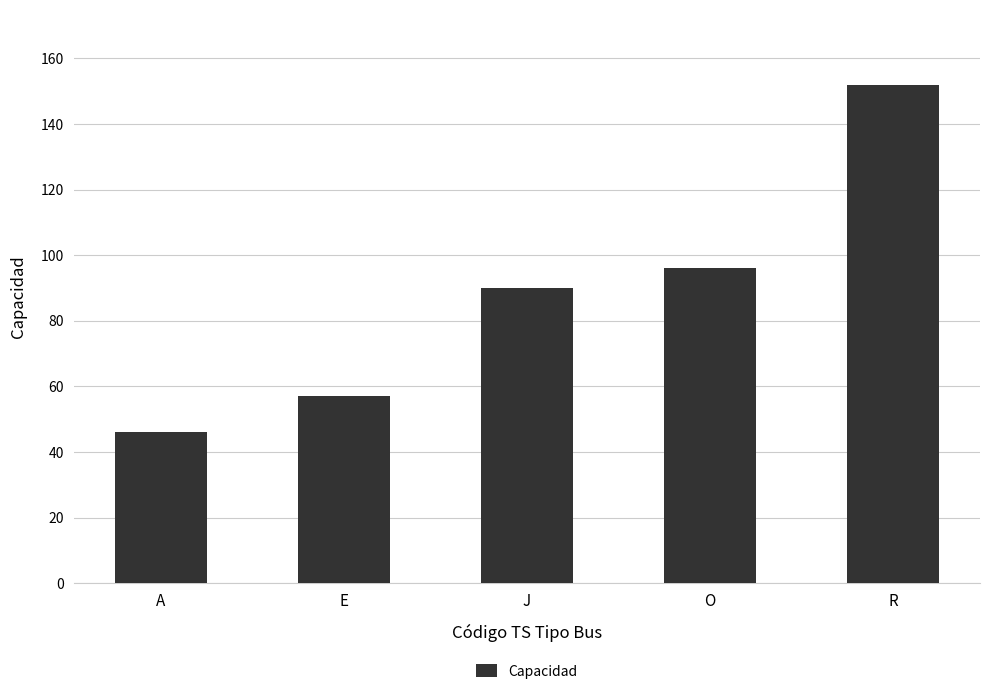

What is the ratio of the value at O to the value at J?

1.1